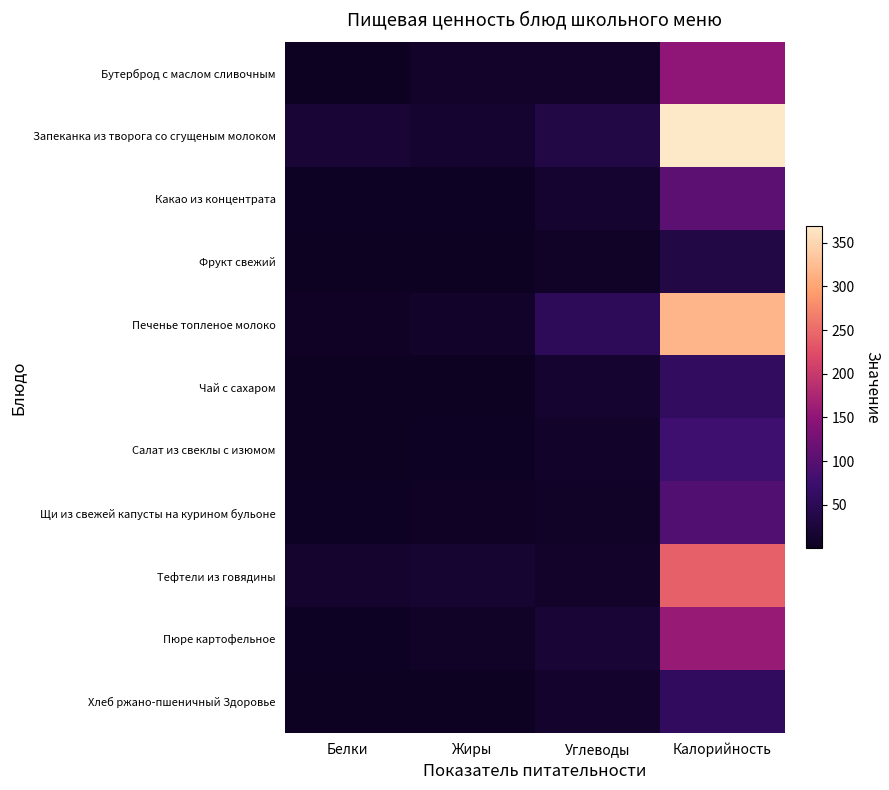

What is the total value across all series at Углеводы?

197.6